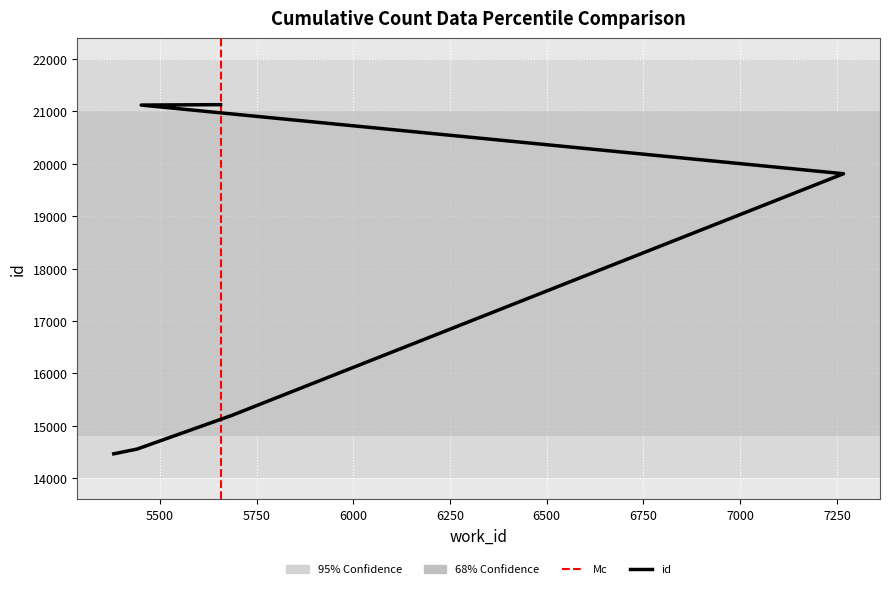

Is this an area chart (filled region under the line)?

No